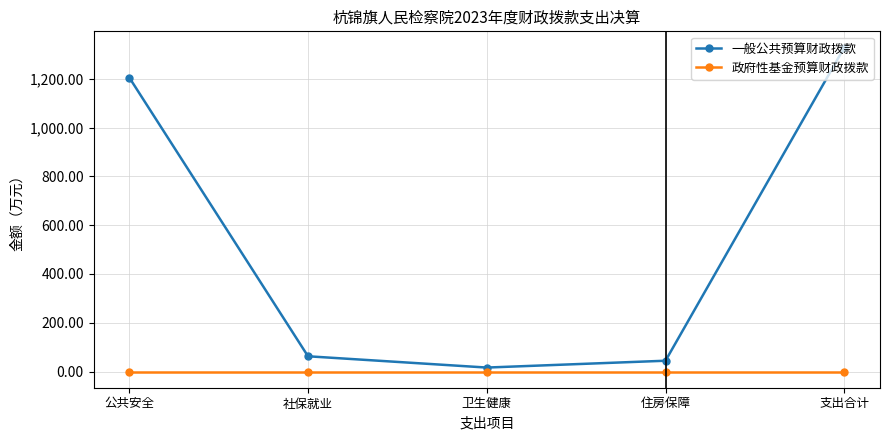

What is the difference between the highest and lowest values at 住房保障?

44.3